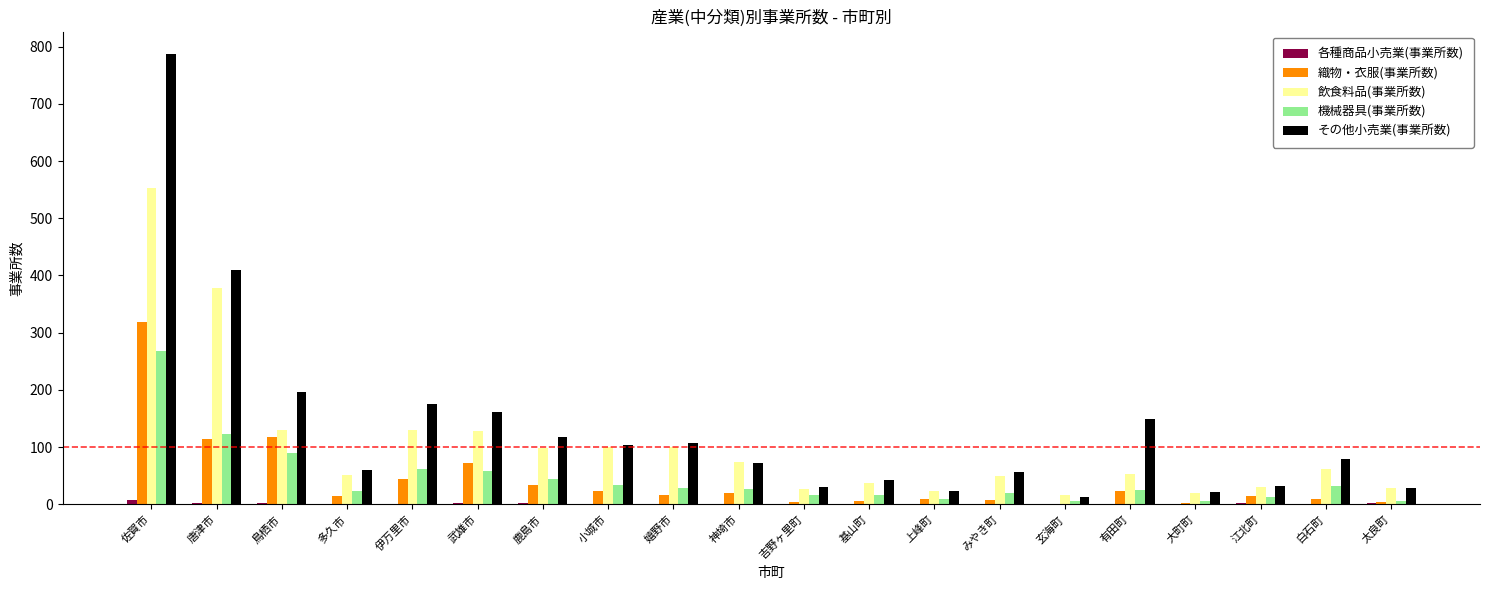

What is the highest value of the 織物・衣服(事業所数) series?

318